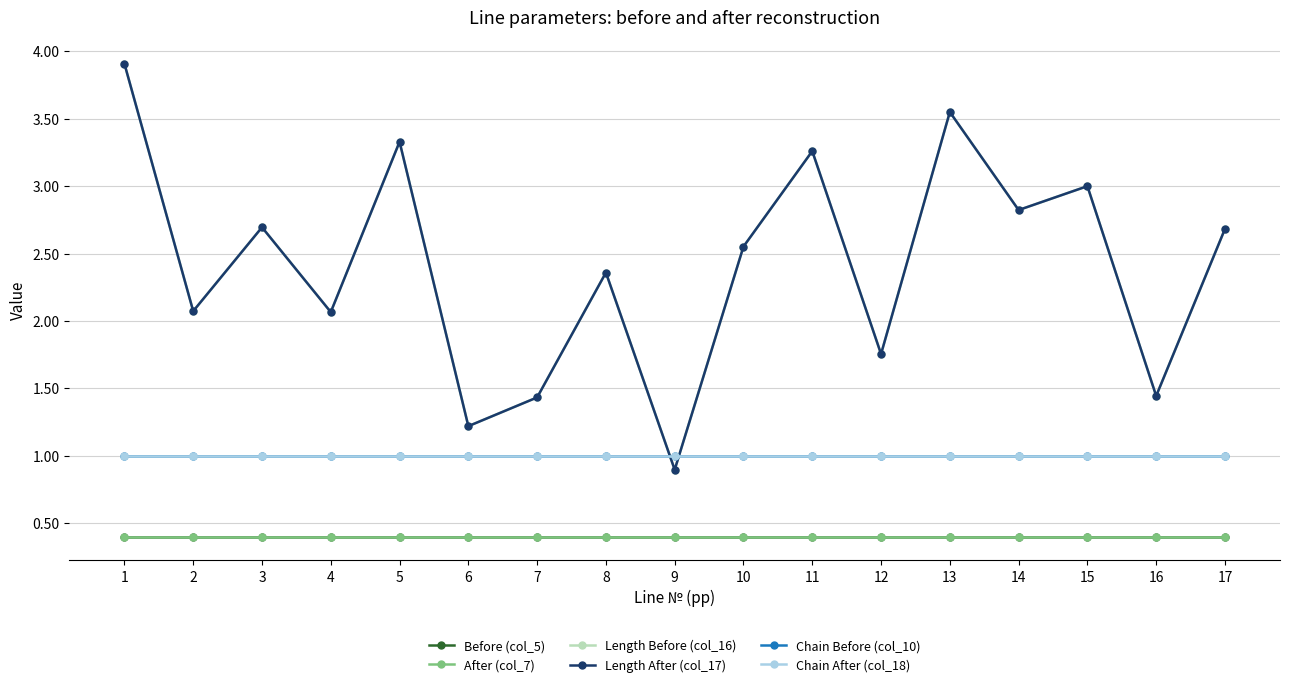

Does the chart have visible grid lines?

Yes